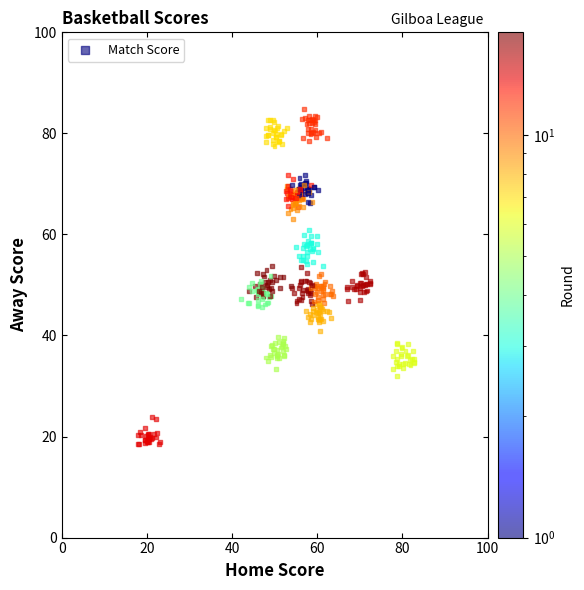

What is the range of X values (max minus min)?

65.0